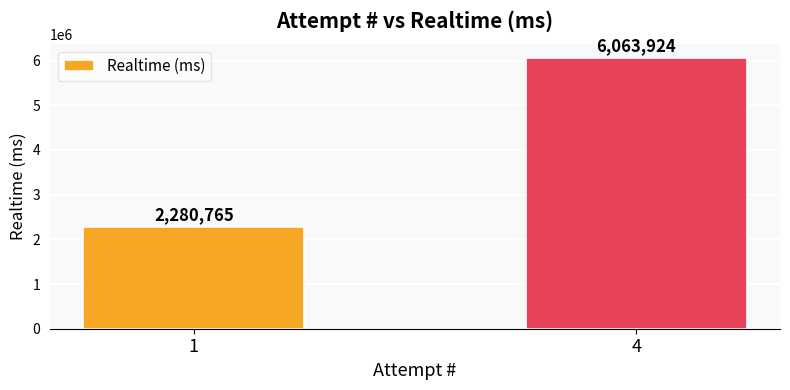

Is it true that the value at 1 is 3491622?

False